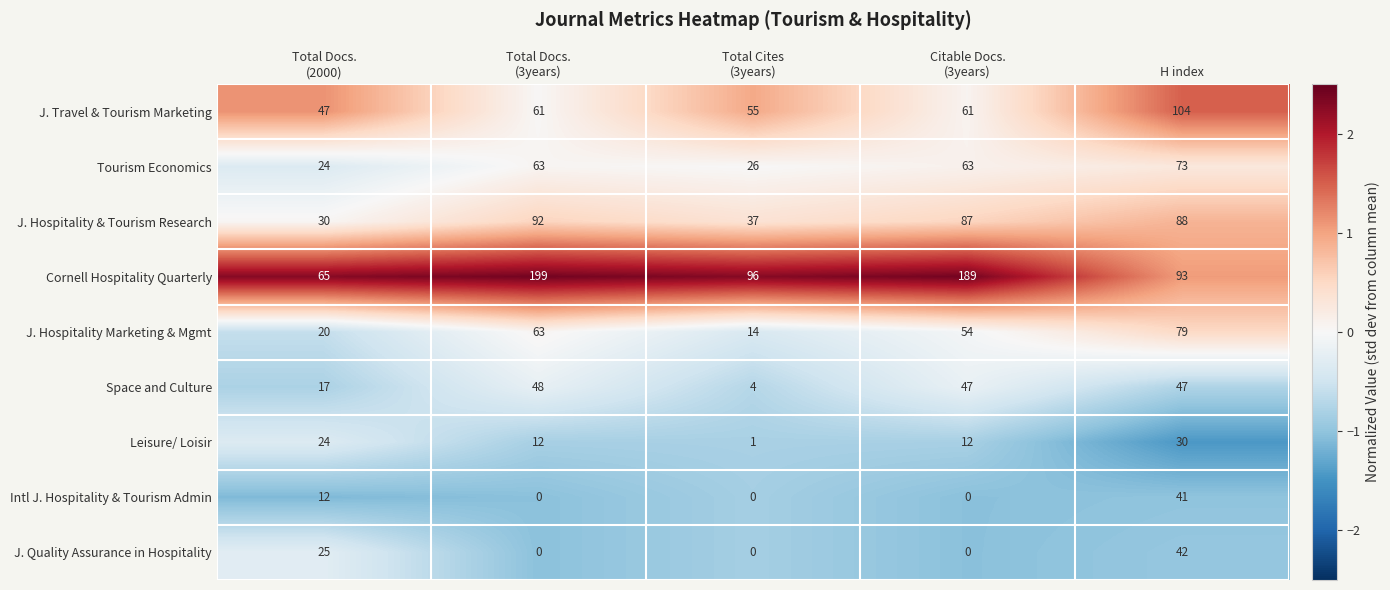

List the series in order of their peak value, highest first.

Cornell Hospitality Quarterly, J. Travel & Tourism Marketing, J. Hospitality & Tourism Research, J. Hospitality Marketing & Mgmt, Tourism Economics, Space and Culture, J. Quality Assurance in Hospitality, Intl J. Hospitality & Tourism Admin, Leisure/ Loisir